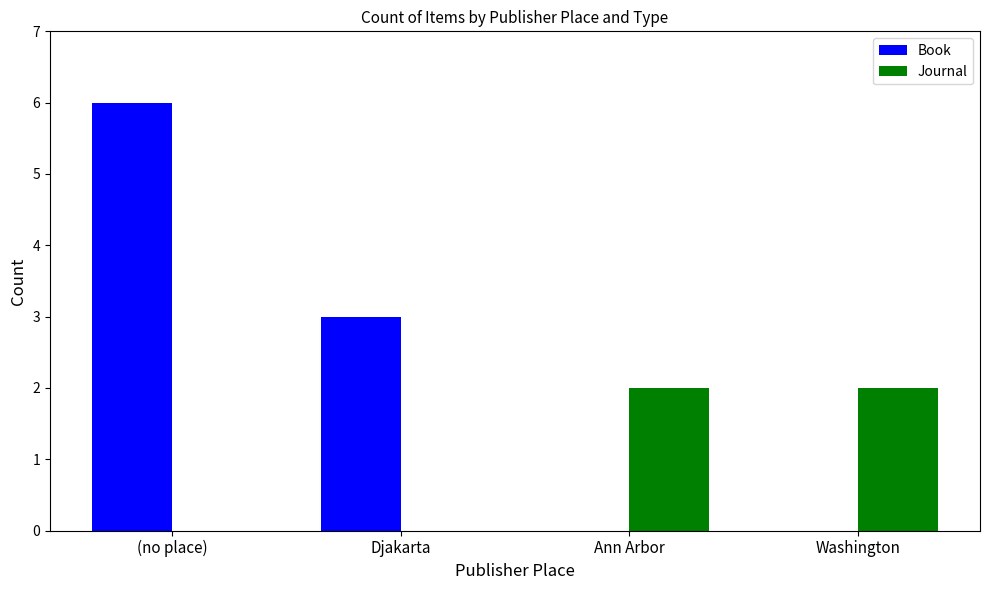

At which category is the sum across all series the highest?

(no place)